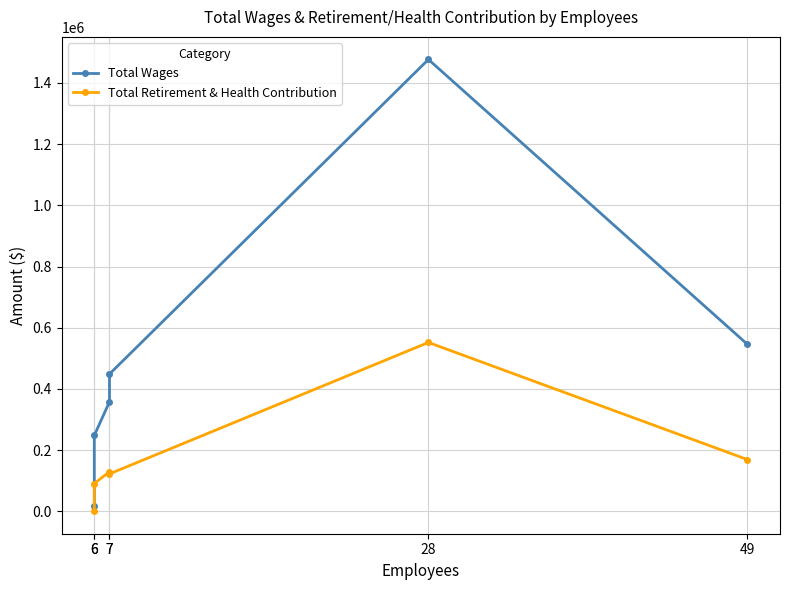

Reading left to right, transcribe all the data shown in this chart.

Total Wages: 6=18529	6=248243	7=358323	7=448877	28=1476255	49=546055
Total Retirement & Health Contribution: 6=1048	6=91176	7=130152	7=122703	28=551993	49=169579